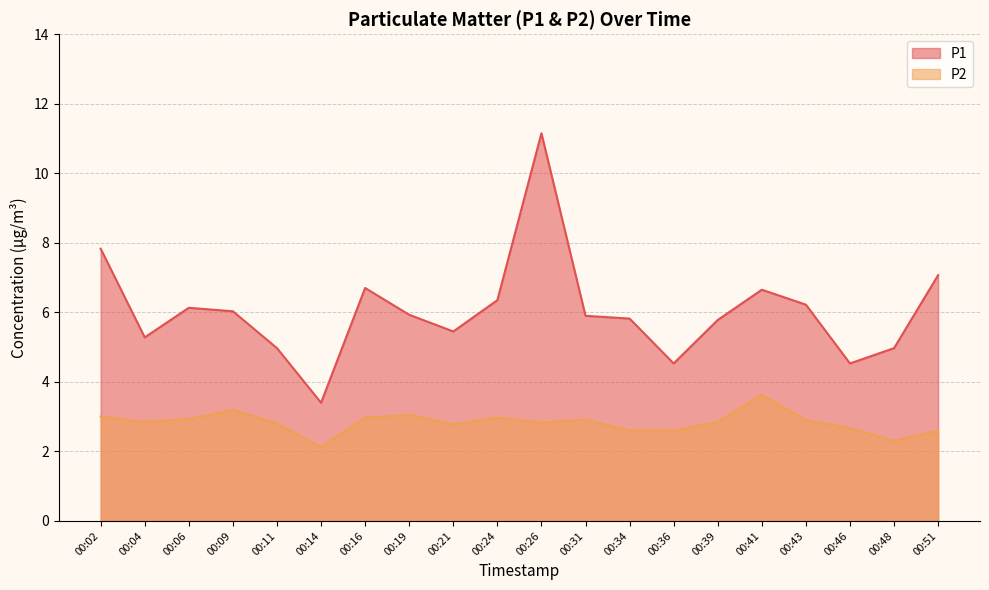

True or false: P1 and P2 intersect in this chart.

False